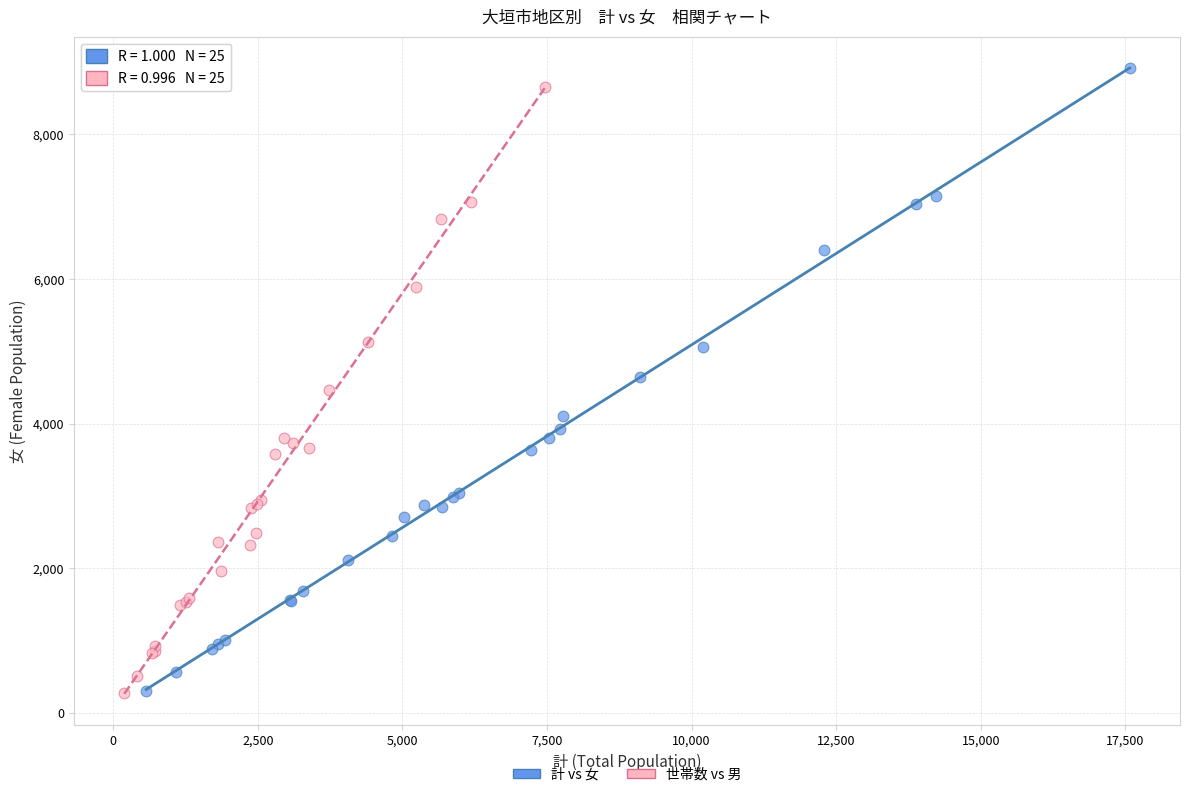

What are all the series names shown in the legend?

計 vs 女, 世帯数 vs 男